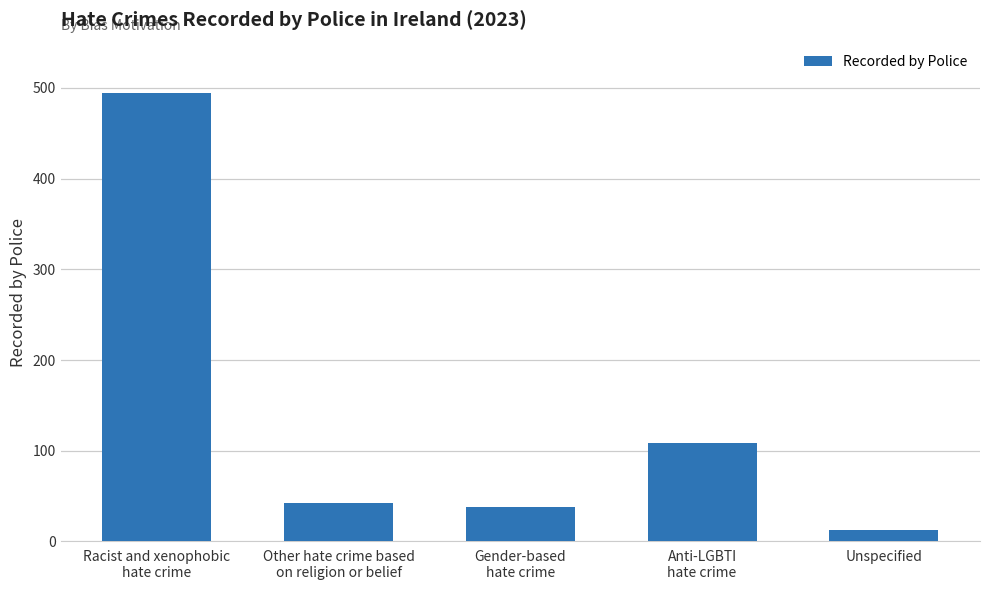

What is the maximum value shown in the chart?

494